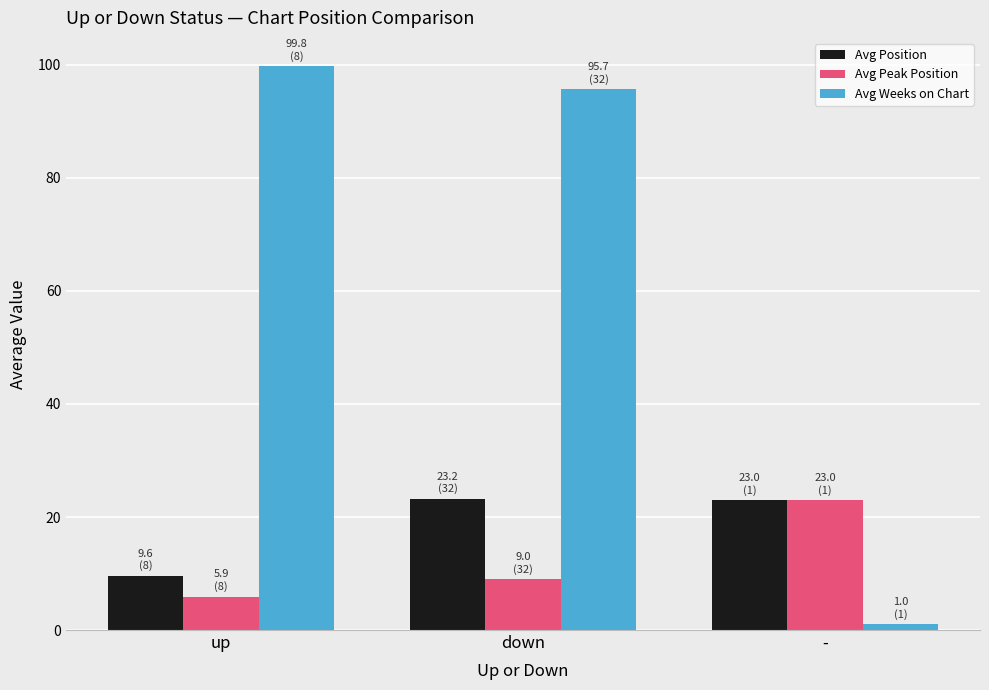

What is the total value across all series at down?

127.9